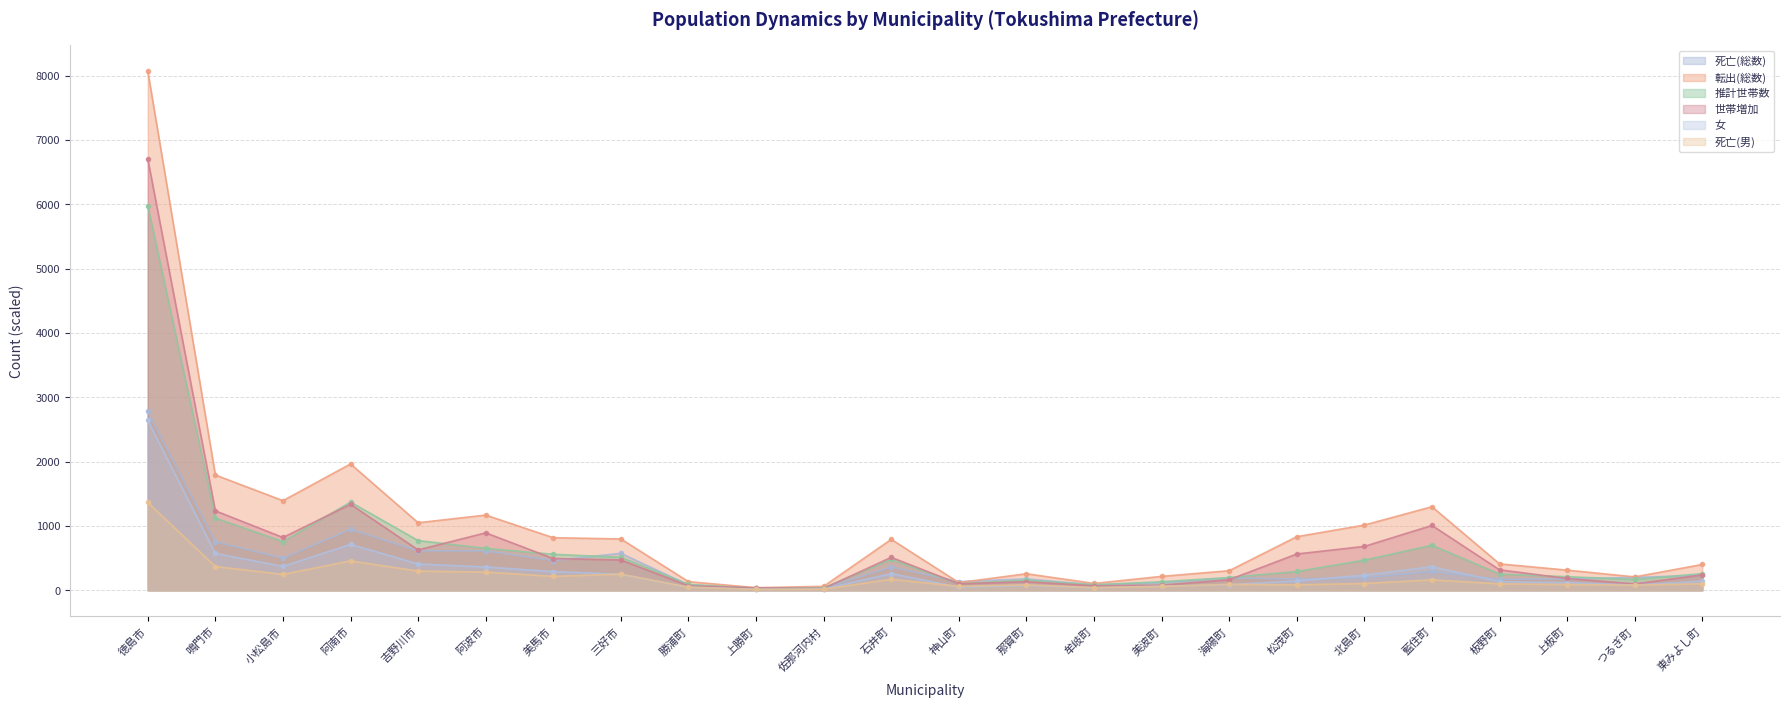

How many interior local valleys does the 死亡(総数) series have?

7